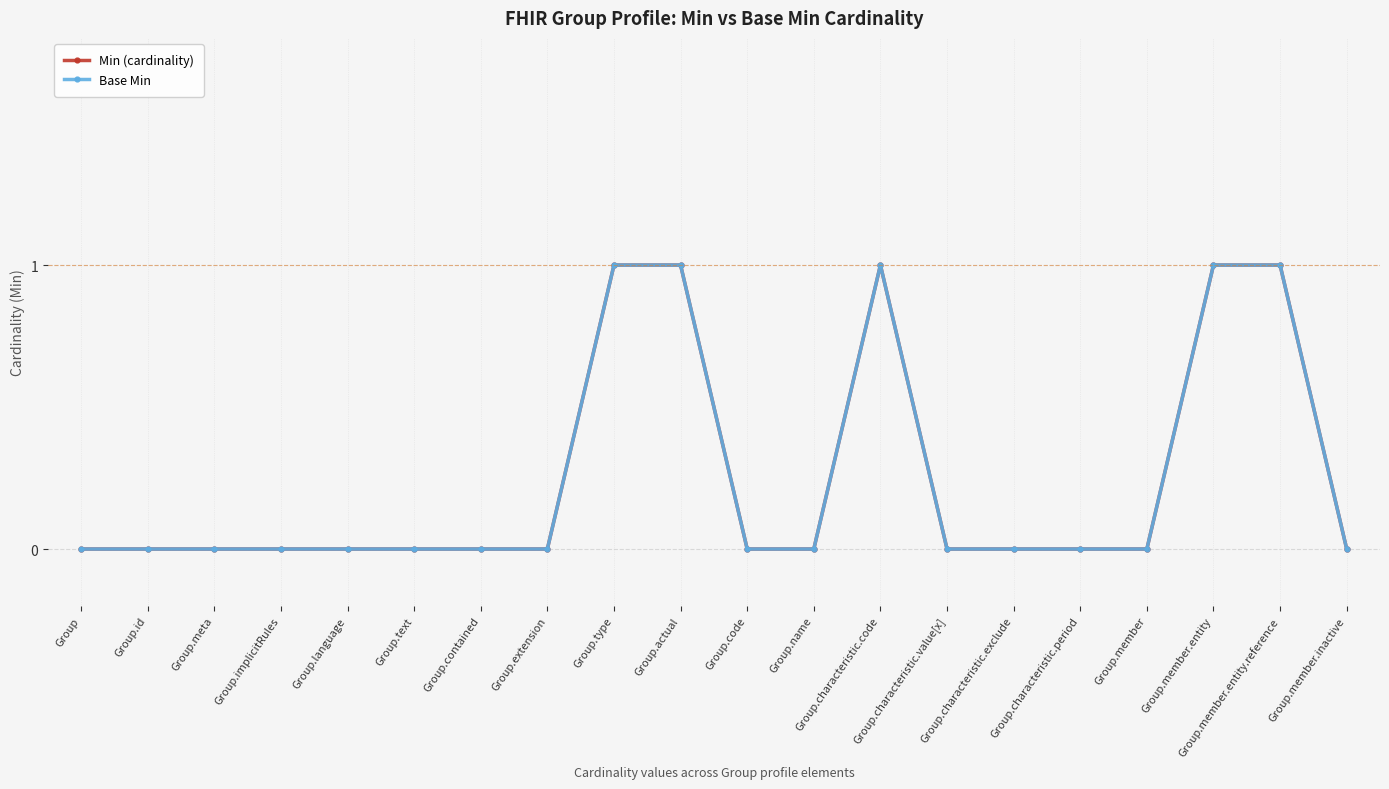

The value of Min (cardinality) at Group.language is 0. True or false?

True